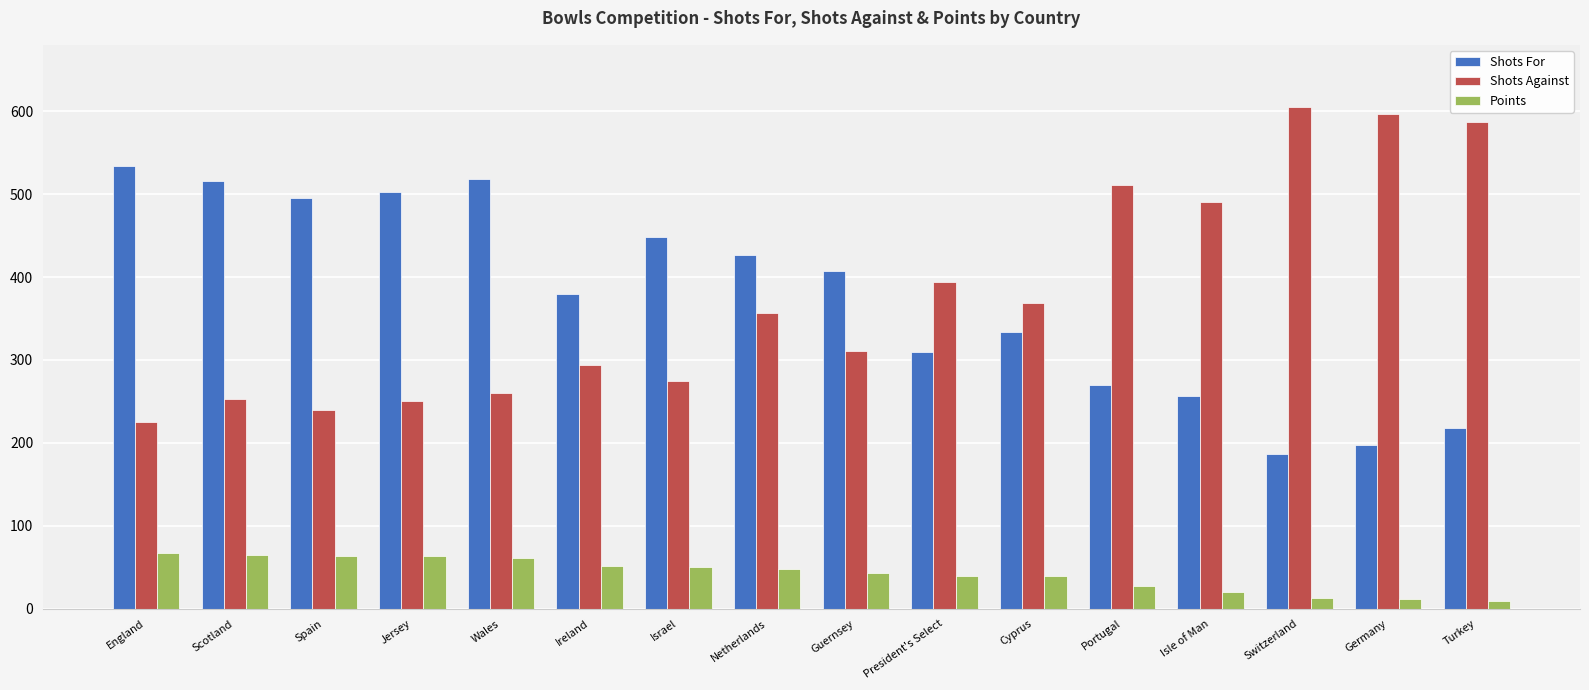

Which category has the lowest value in the Shots Against series?

England